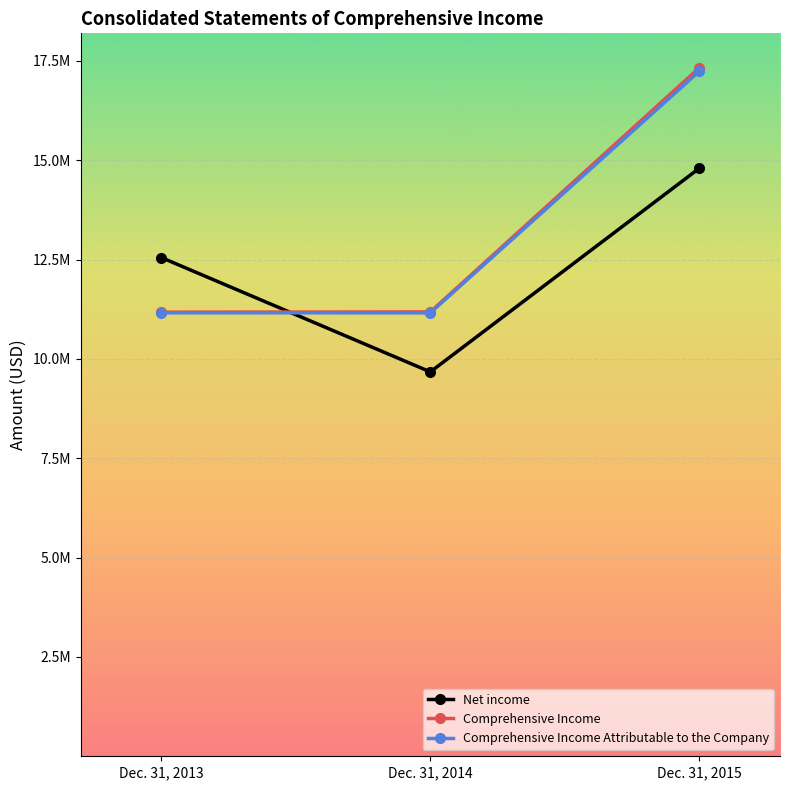

At which label is Comprehensive Income Attributable to the Company closest to 14197632?

Dec. 31, 2013